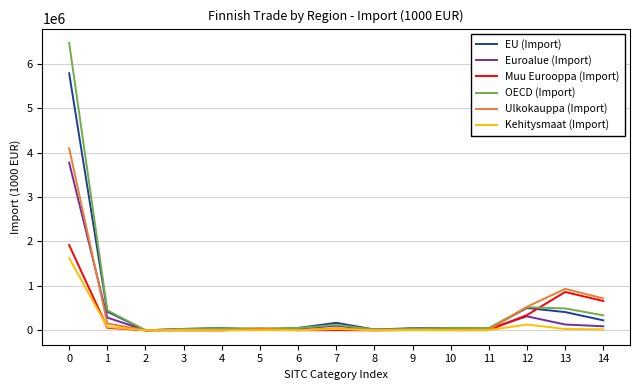

What is the maximum value shown in the chart?

6465984